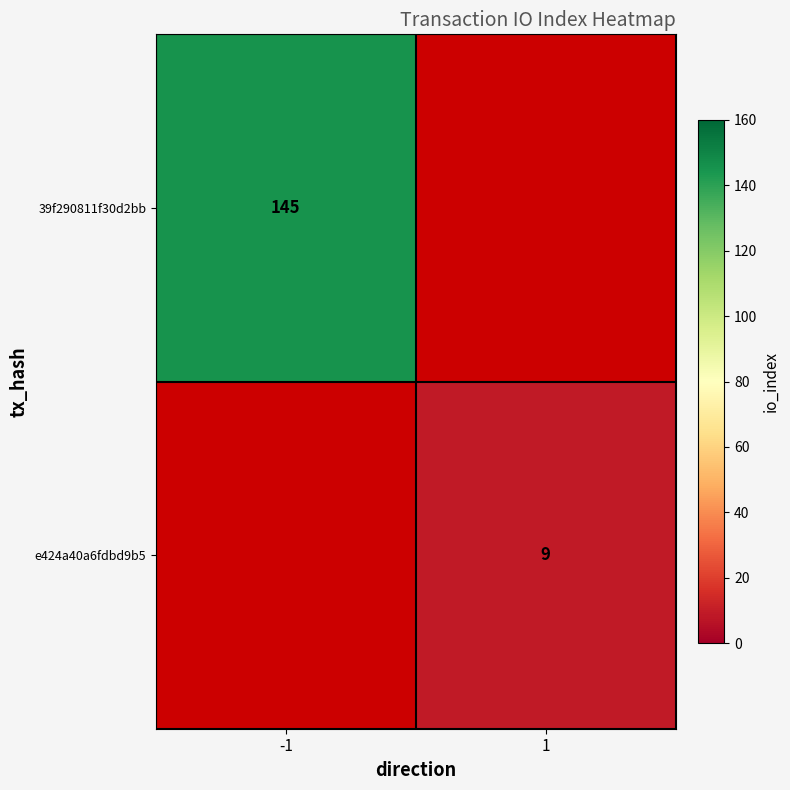

Which label corresponds to the smallest value in the chart?

1